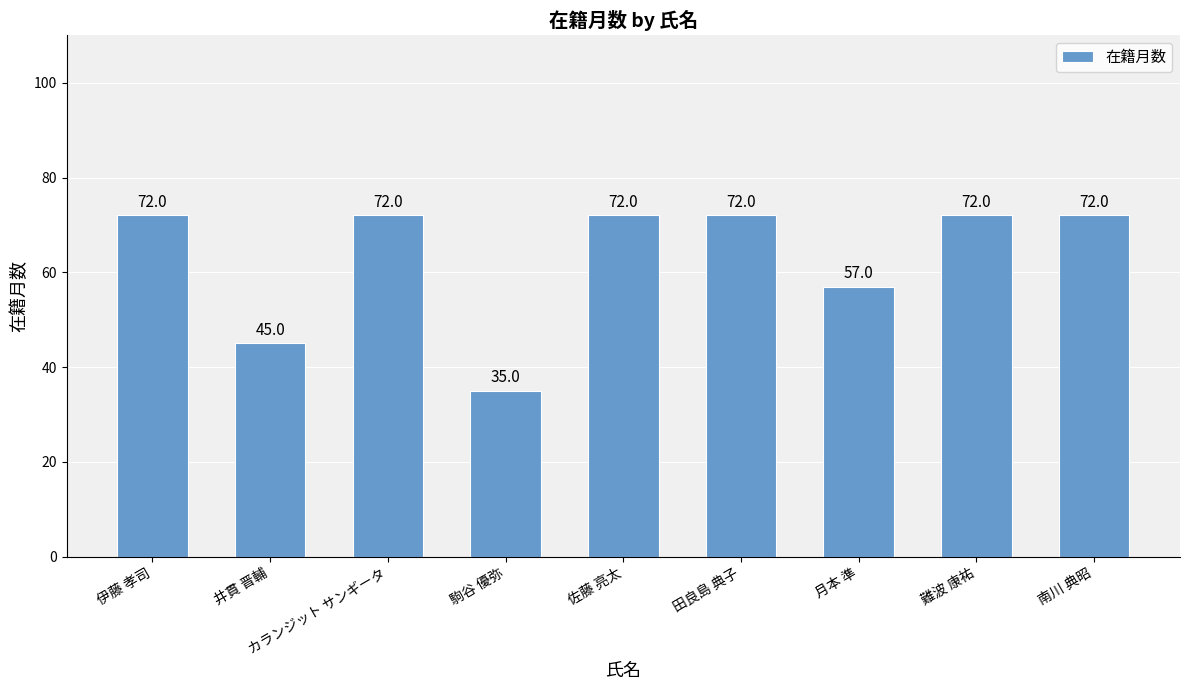

Does the chart contain stacked bars?

No